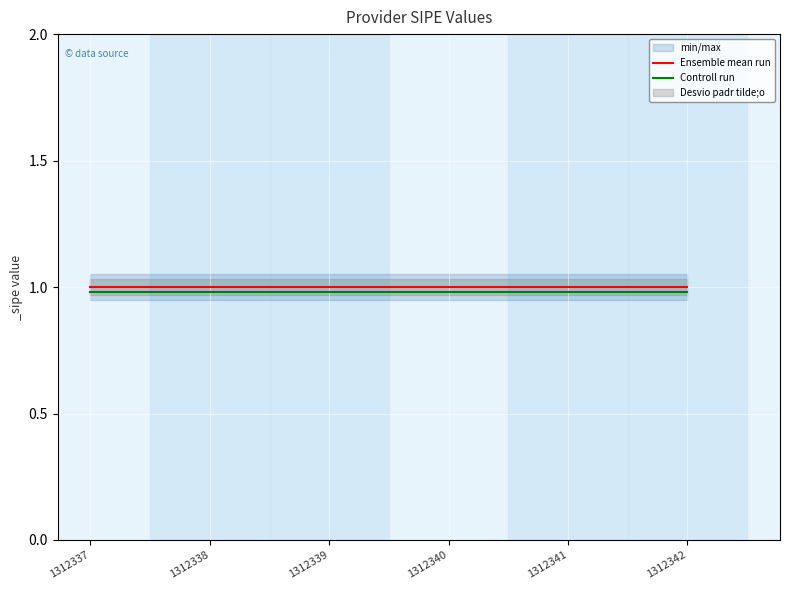

What is the greatest value displayed?

1.0